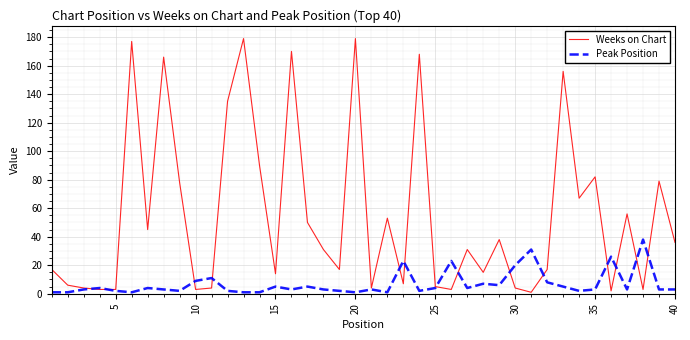

Which series has the widest spread of values?

Weeks on Chart